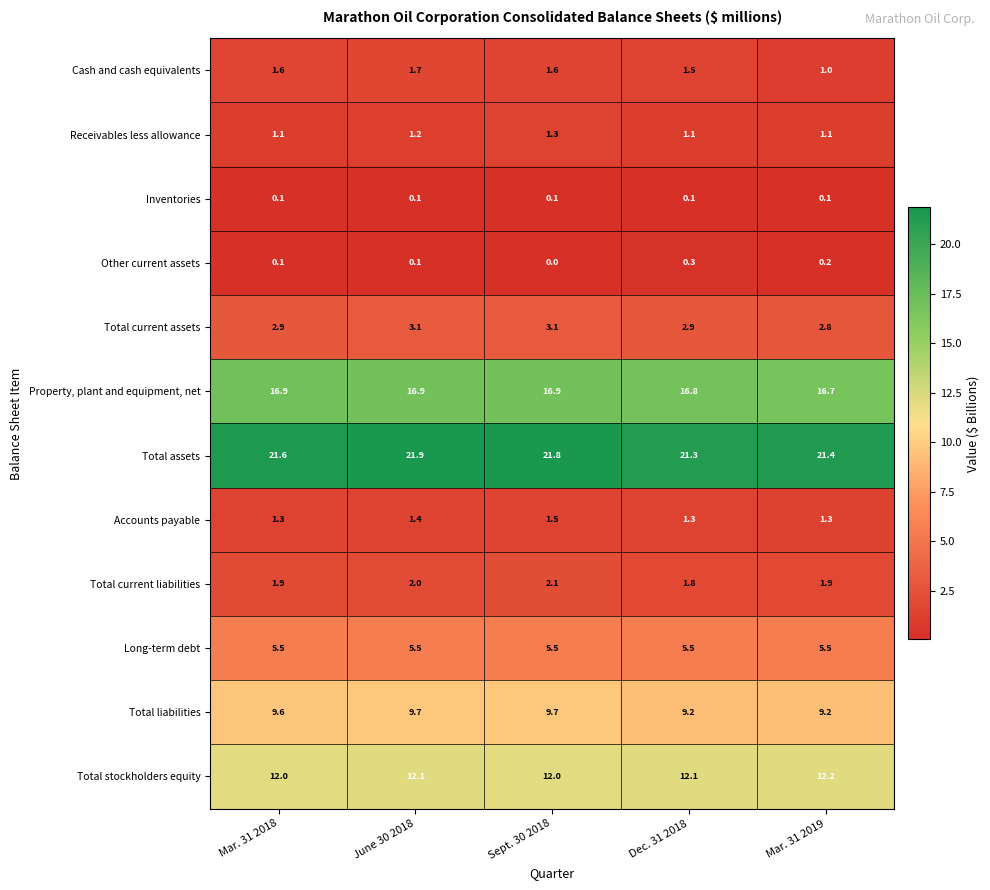

Which series has the largest range (max minus min)?

Cash and cash equivalents